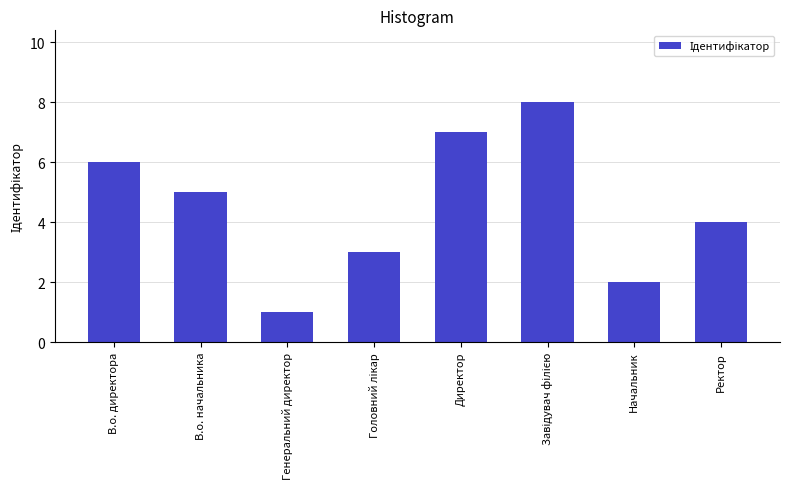

Count the number of categories in the chart.

8